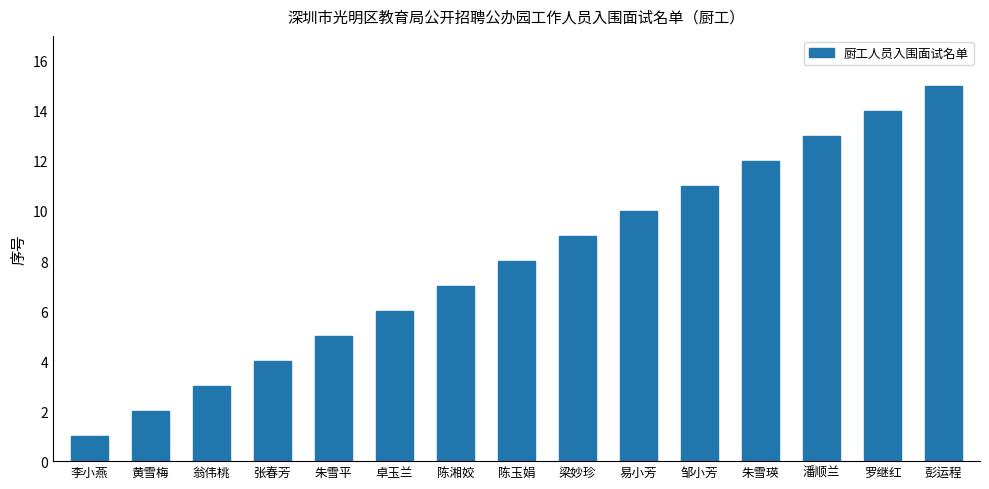

What is the greatest value displayed?

15